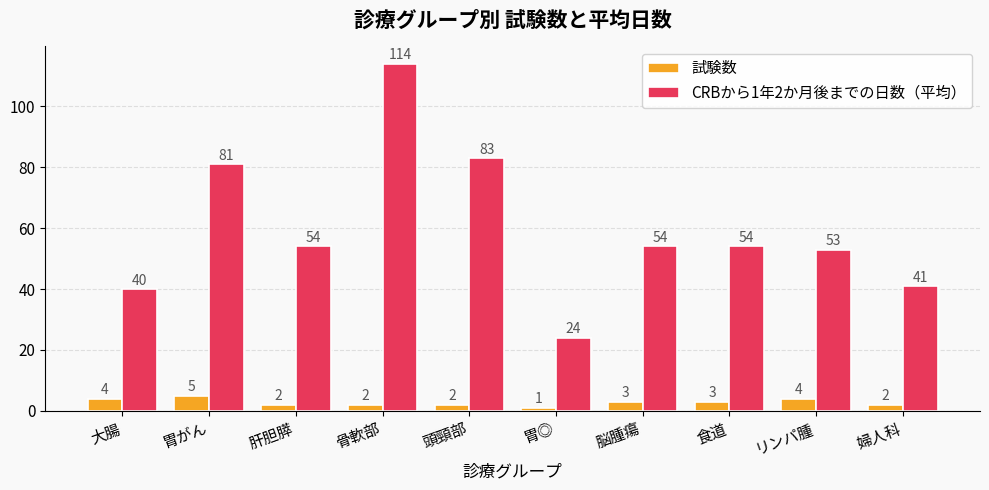

What is the difference between the maximum and minimum values in the CRBから1年2か月後までの日数（平均） series?

90